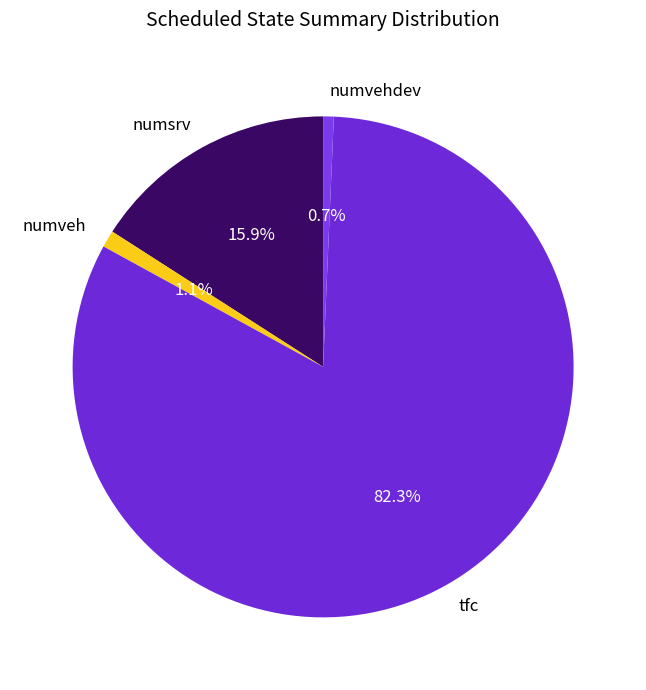

Does any single category account for the majority?

Yes